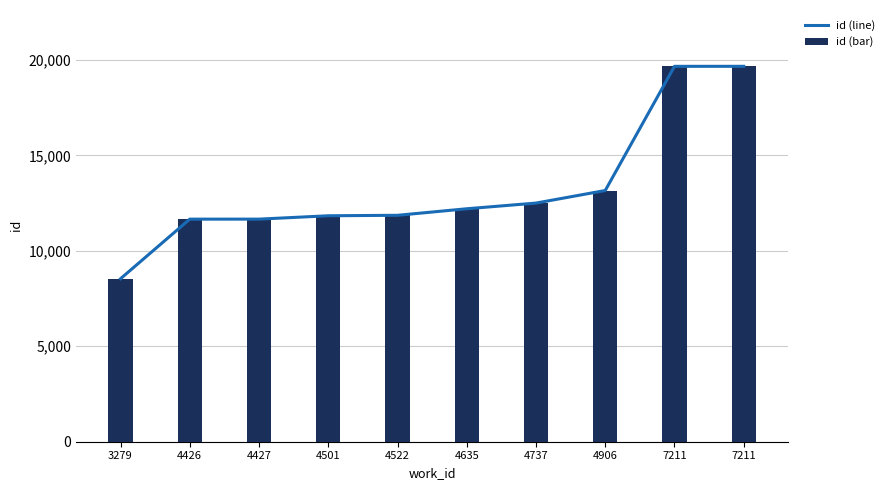

Which series has the widest spread of values?

id (line)